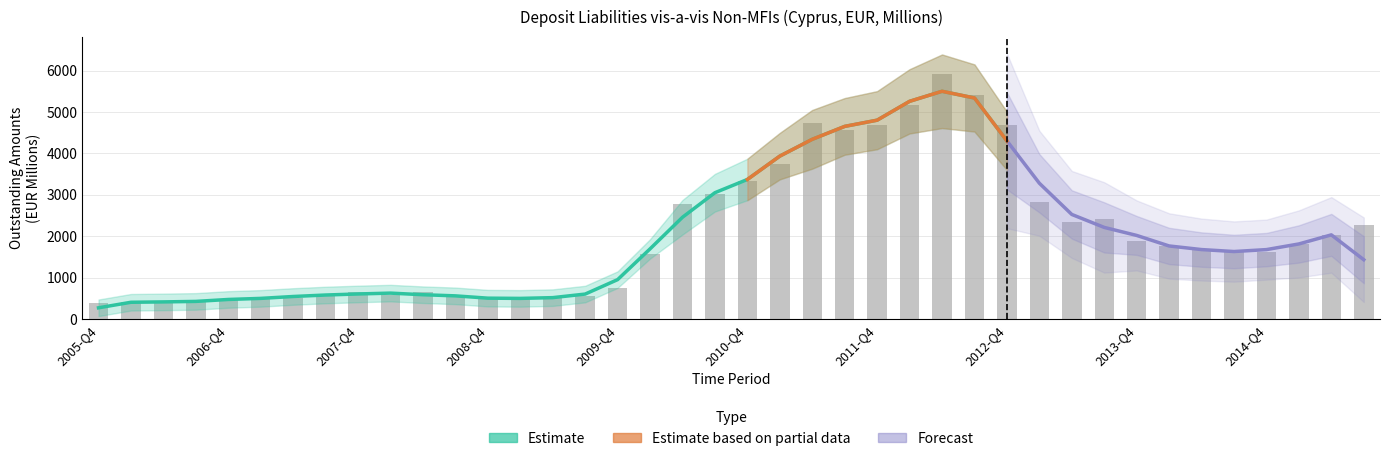

List the labels in order of value, smallest first.

2005-Q4, 2006-Q2, 2006-Q1, 2006-Q3, 2006-Q4, 2009-Q1, 2008-Q4, 2007-Q2, 2009-Q2, 2008-Q3, 2007-Q1, 2009-Q3, 2008-Q1, 2007-Q3, 2007-Q4, 2008-Q2, 2009-Q4, 2010-Q1, 2014-Q4, 2014-Q3, 2014-Q2, 2014-Q1, 2015-Q1, 2013-Q4, 2015-Q2, 2015-Q3, 2013-Q2, 2013-Q3, 2010-Q2, 2013-Q1, 2010-Q3, 2010-Q4, 2011-Q1, 2011-Q3, 2011-Q4, 2012-Q4, 2011-Q2, 2012-Q1, 2012-Q3, 2012-Q2